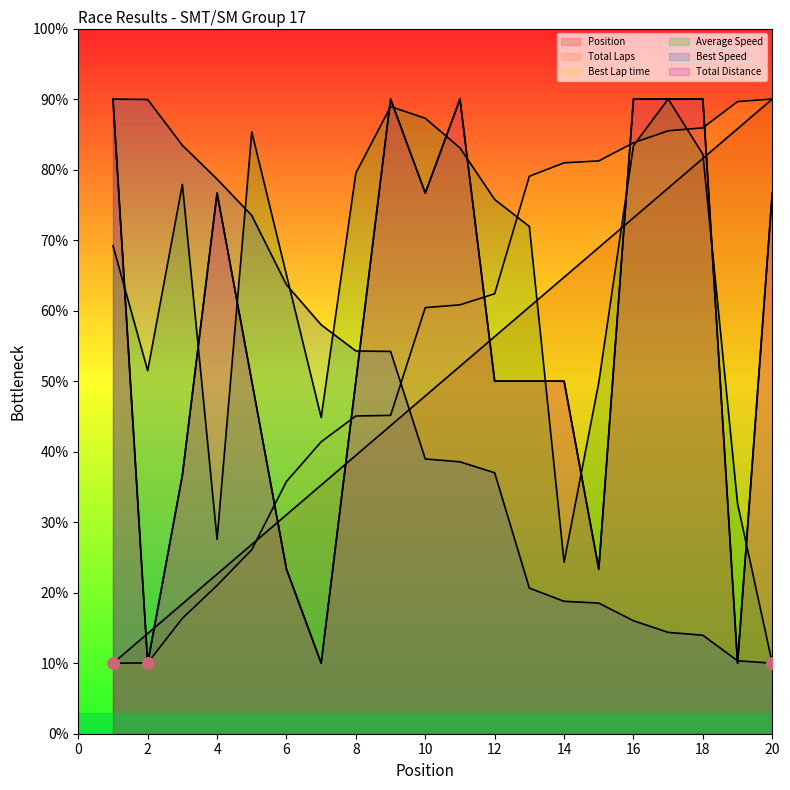

Which series has the largest total across all categories?

Average Speed